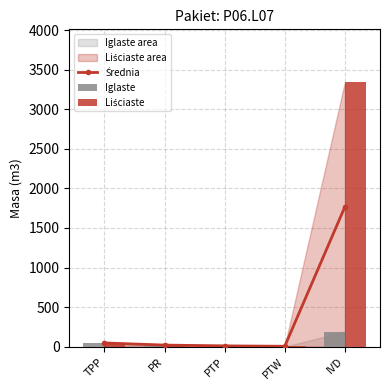

List the series in order of their overall mean, lowest first.

Iglaste, Średnia, Liściaste